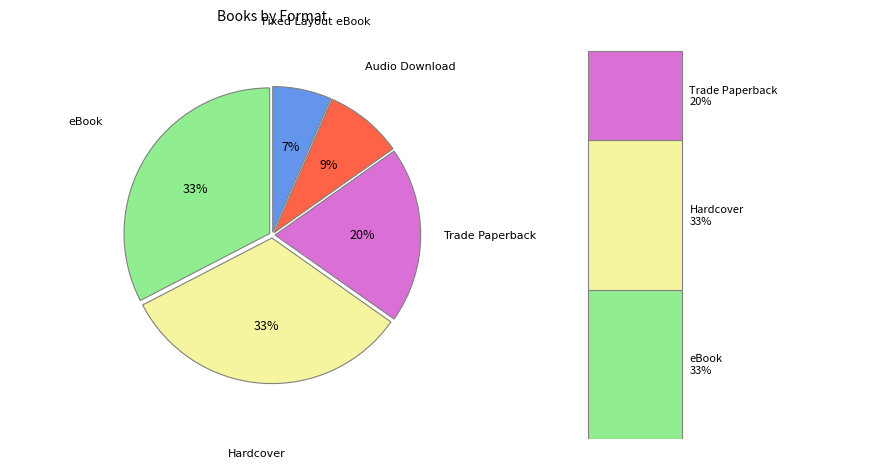

What is the largest slice in the pie chart?

Hardcover